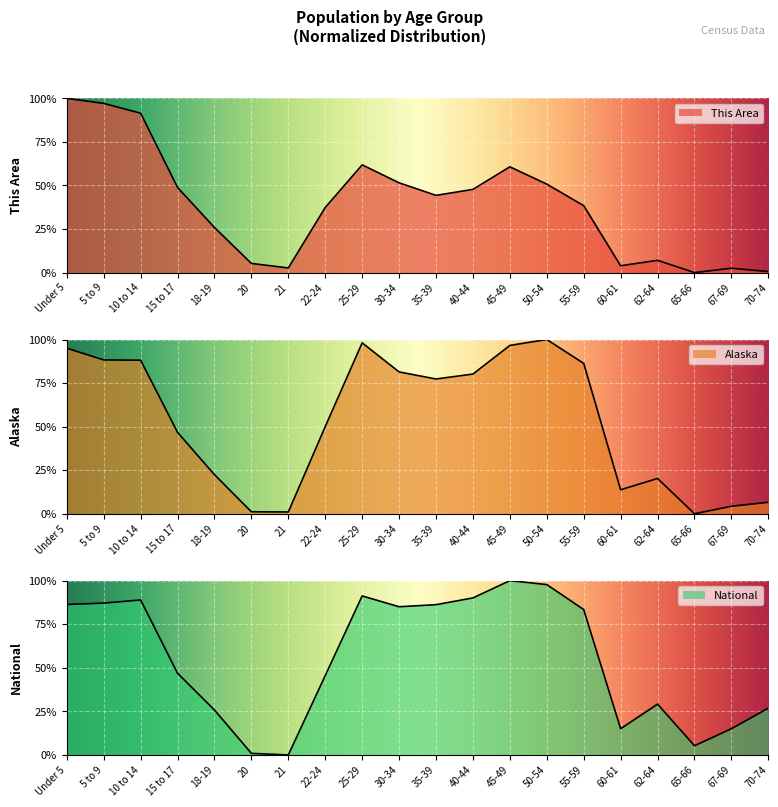

Which has a higher value, Under 5 or 35-39?

Under 5